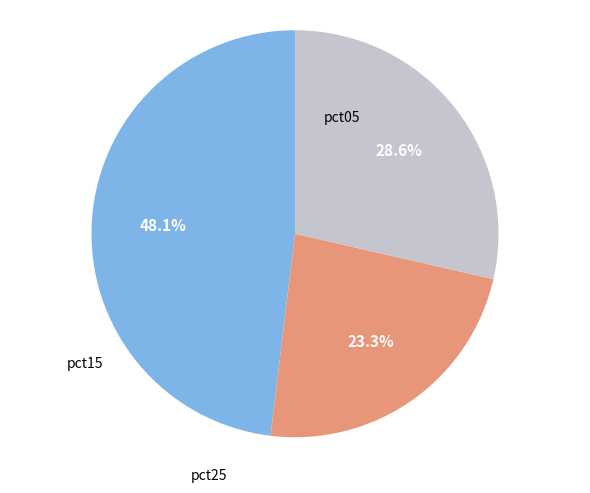

Is there any slice that represents more than half of the pie?

No